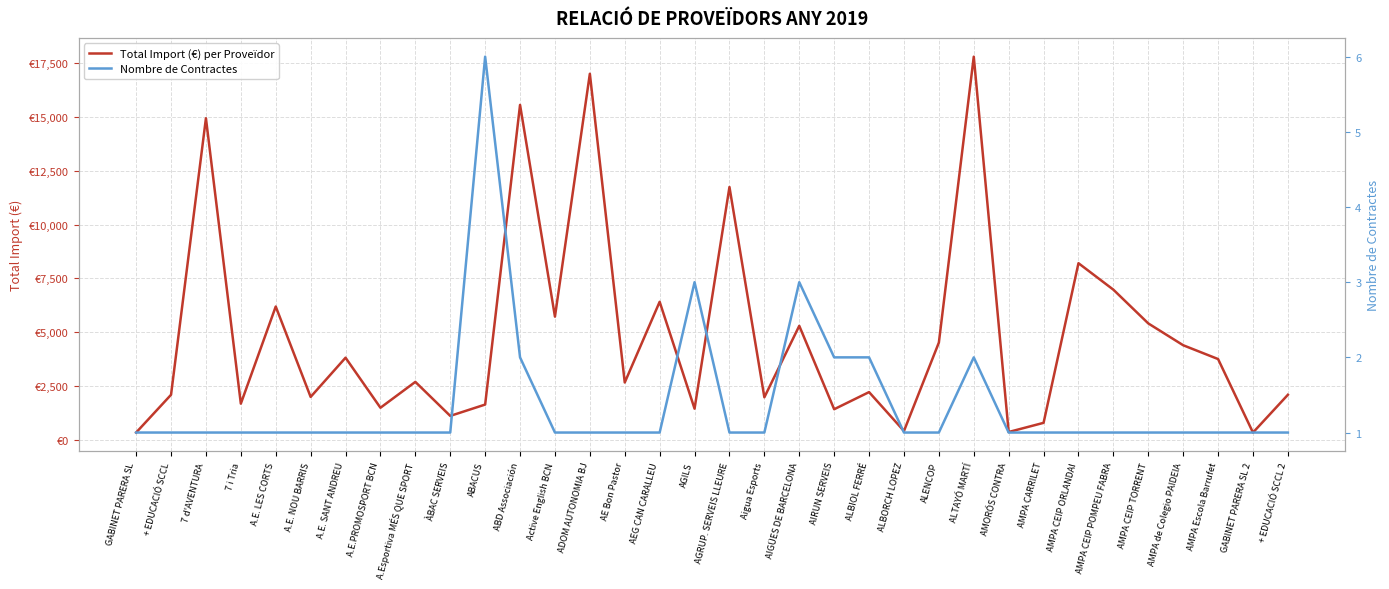

What is the maximum value for Total Import (€) per Proveïdor?

17787.0